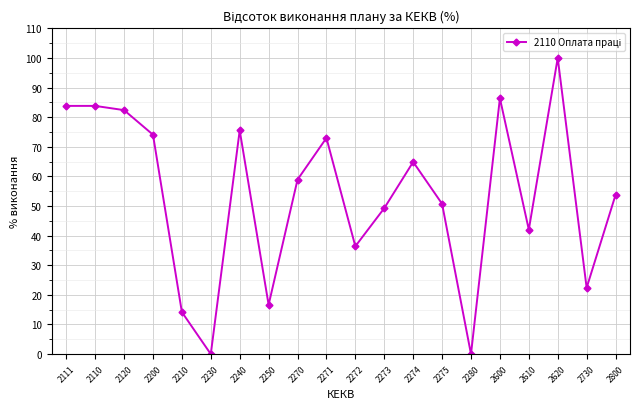

True or false: the data shows 22.4 at 2730.

True